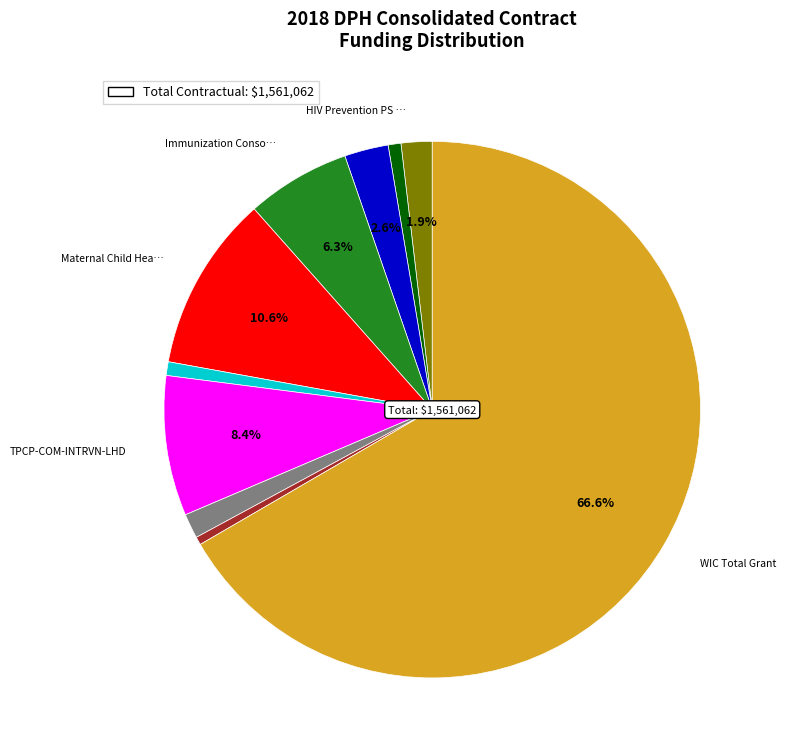

Does any single category account for the majority?

Yes